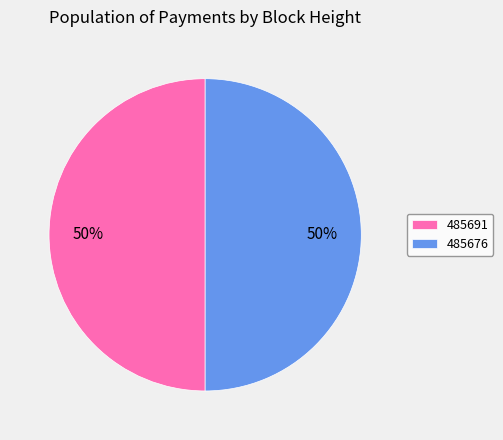

Do 485691 and 485676 together represent more than half of the pie?

Yes